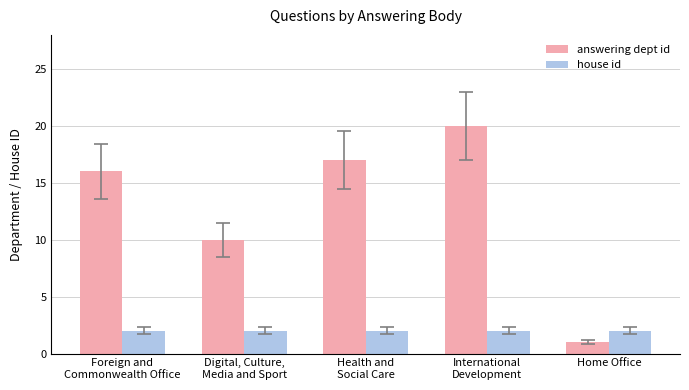

What is the difference between the maximum and minimum values in the answering dept id series?

19